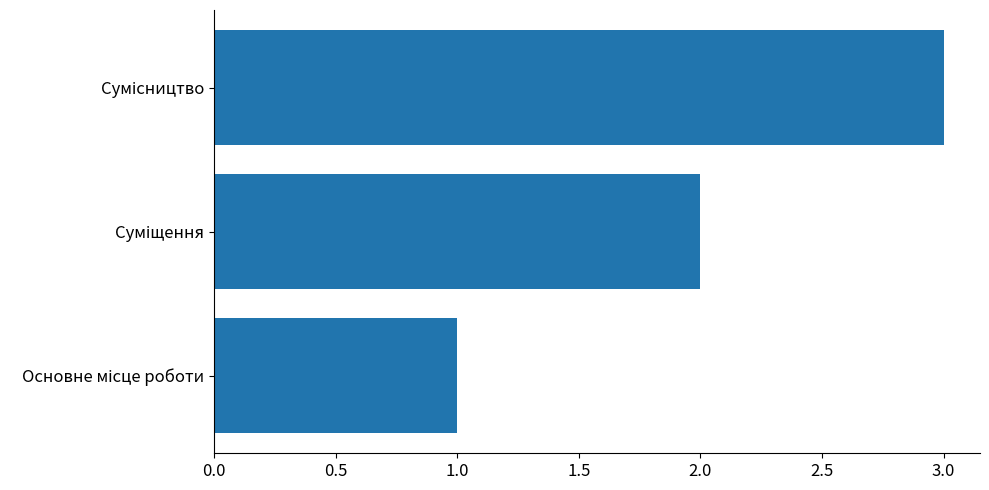

What is the maximum value shown in the chart?

3